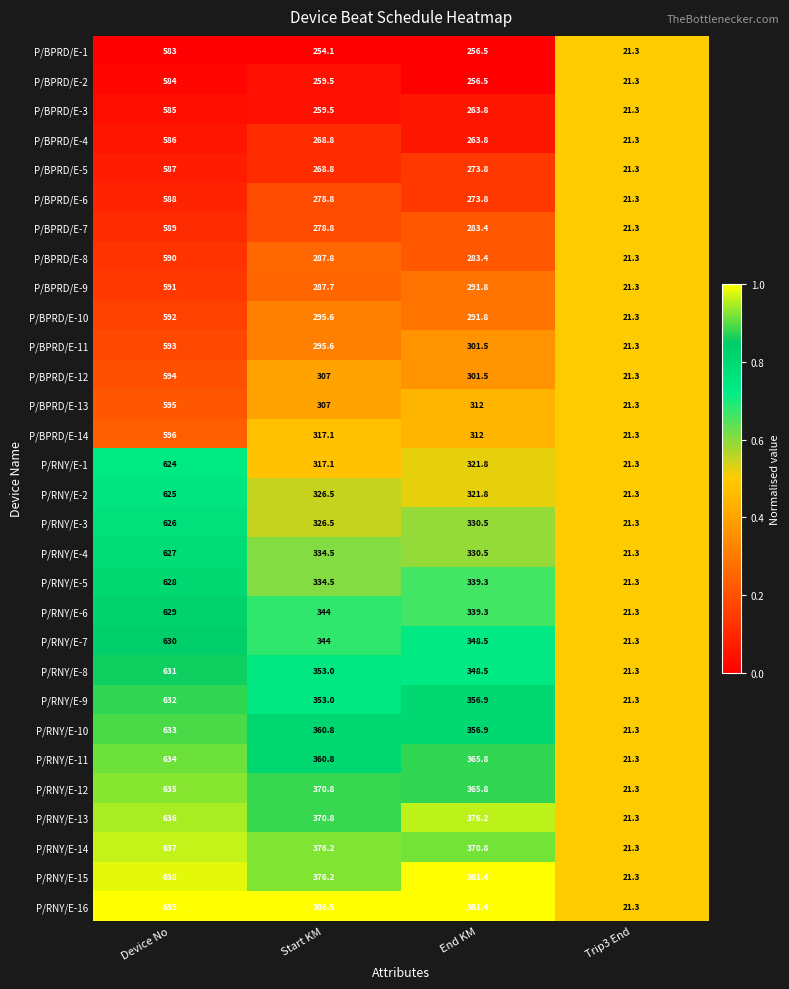

The value of P/RNY/E-10 at End KM is 81.5. True or false?

False